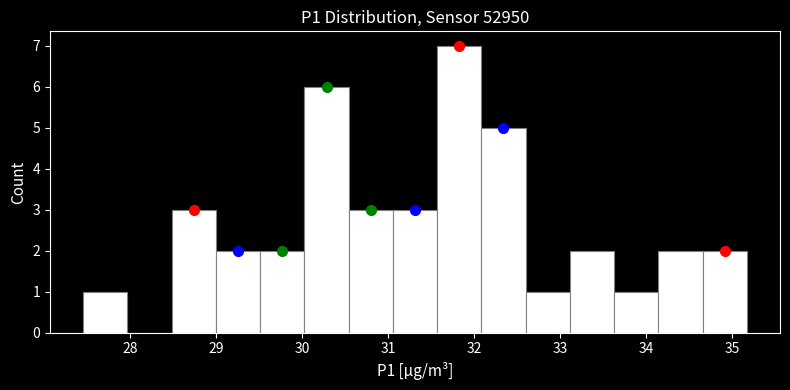

Reading left to right, list every bar in this chart as the range it spans on the x-axis followed by its height. Neither the bar edges nor the heights are printed on the chart, so give them approximately, as read against the axes.

27.5 to 28.0: 1
28.0 to 28.5: 0
28.5 to 29.0: 3
29.0 to 29.5: 2
29.5 to 30.0: 2
30.0 to 30.5: 6
30.5 to 31.1: 3
31.1 to 31.6: 3
31.6 to 32.1: 7
32.1 to 32.6: 5
32.6 to 33.1: 1
33.1 to 33.6: 2
33.6 to 34.1: 1
34.1 to 34.7: 2
34.7 to 35.2: 2